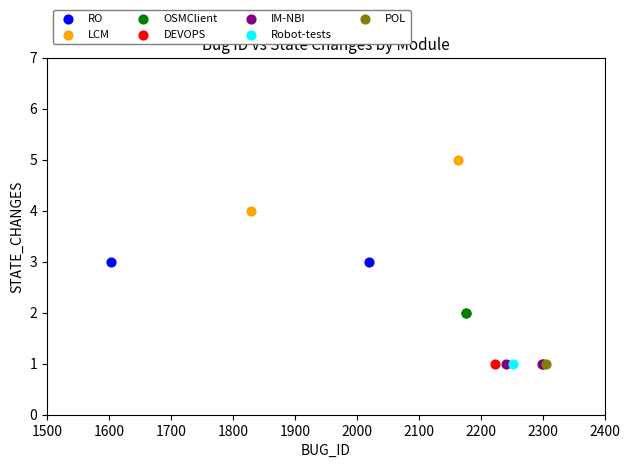

What are all the series names shown in the legend?

RO, LCM, OSMClient, DEVOPS, IM-NBI, Robot-tests, POL